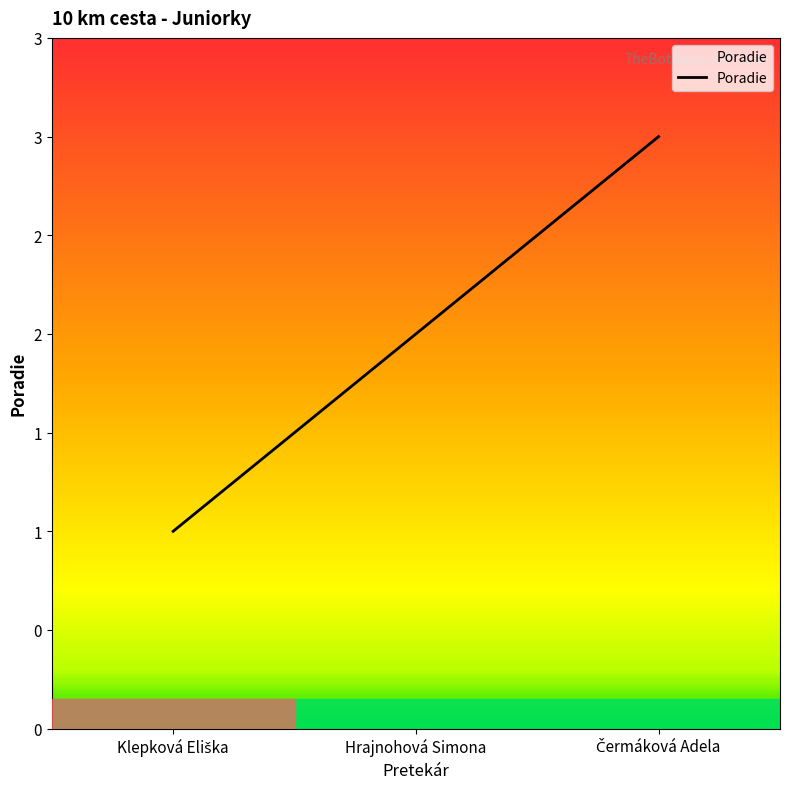

Which category has the highest value across all series?

Čermáková Adela